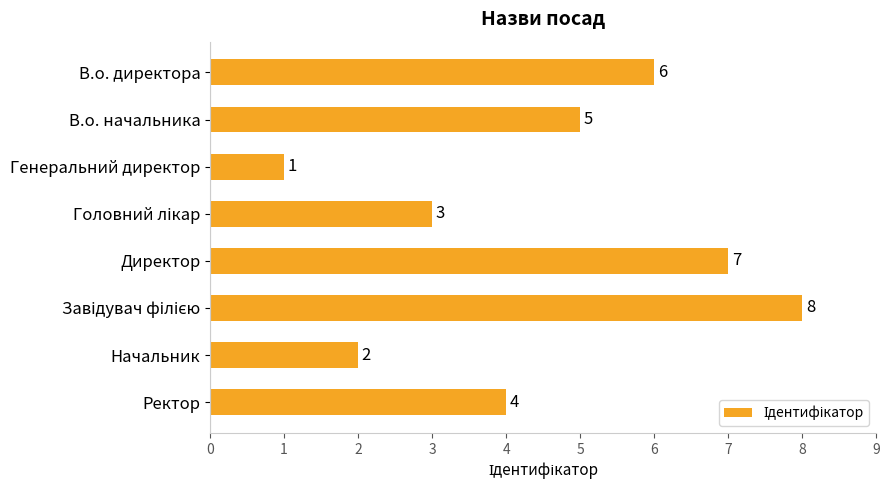

Between В.о. начальника and Директор, which is larger?

Директор